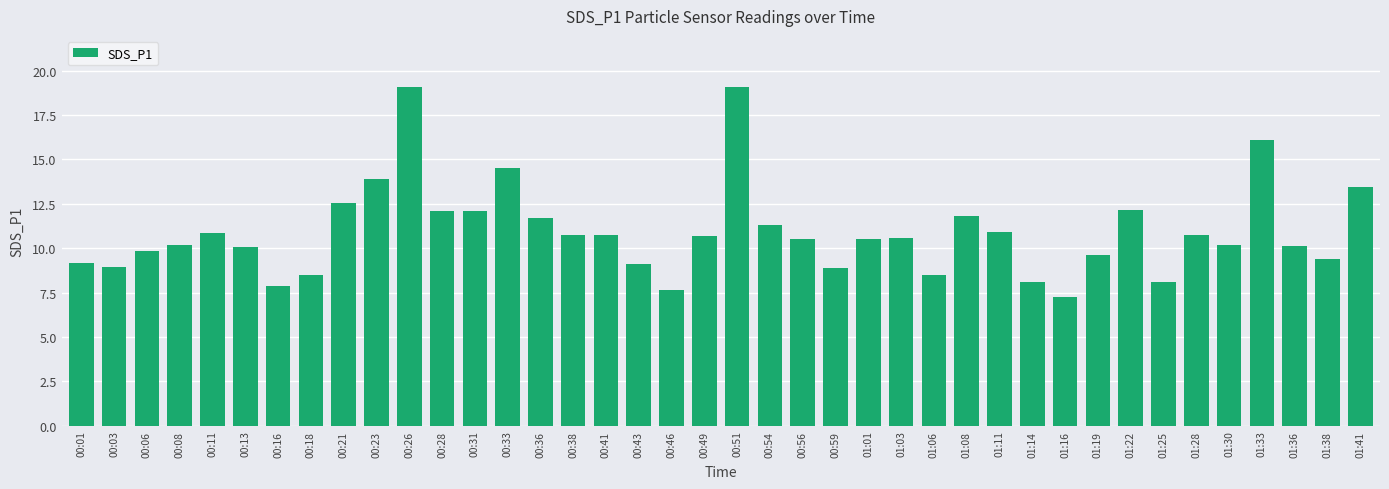

What is the difference between the maximum and minimum values?

11.9